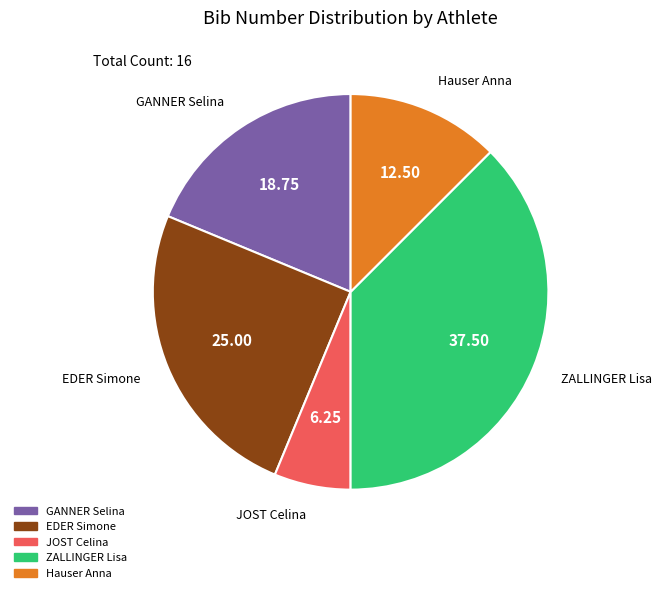

Rank the categories by value from lowest to highest.

JOST Celina, Hauser Anna, GANNER Selina, EDER Simone, ZALLINGER Lisa